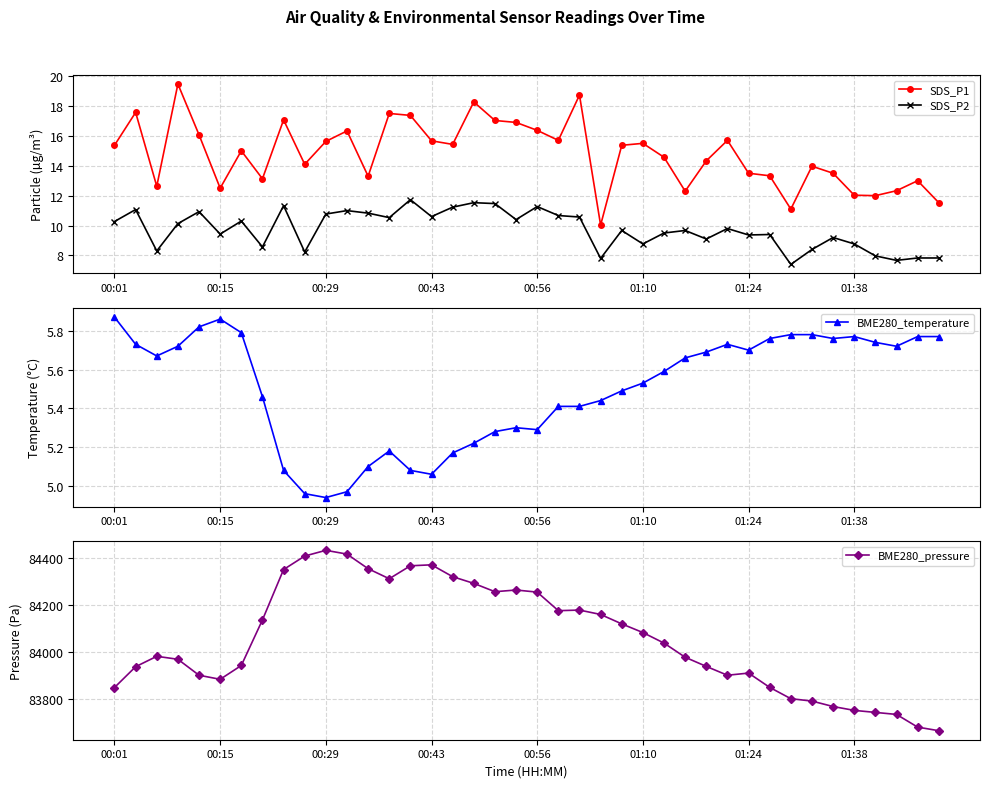

What is the difference between the second highest and minimum values in the SDS_P2 series?

4.1